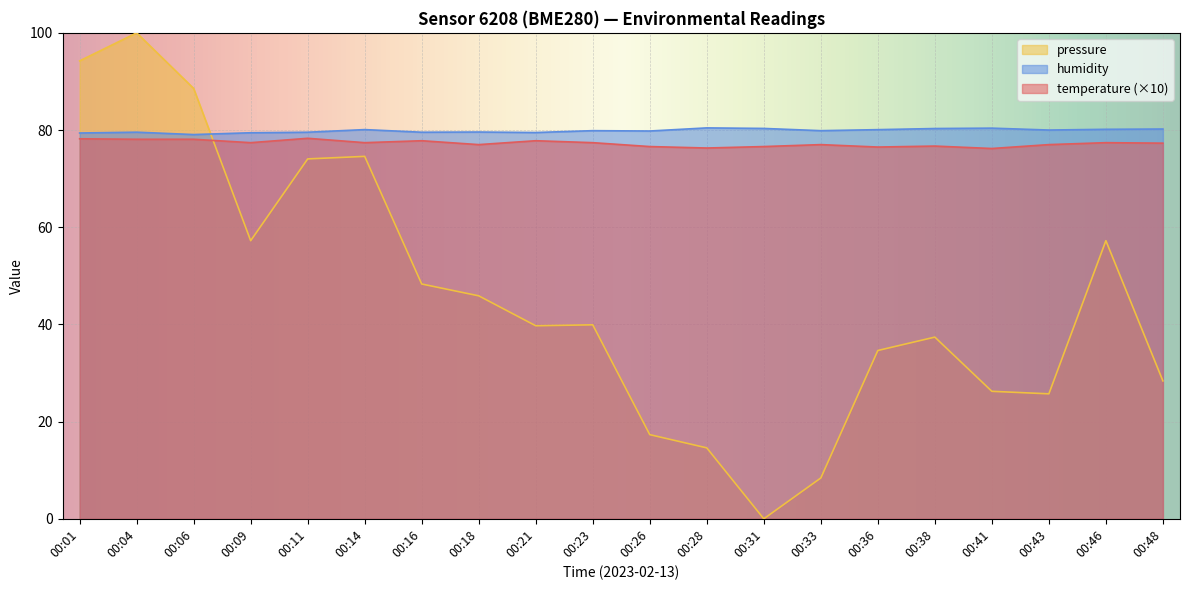

Reading left to right, list all the values displayed in this chart.

temperature: 78.2	78.1	78.1	77.4	78.3	77.4	77.8	77.0	77.8	77.4	76.6	76.3	76.6	77.0	76.5	76.7	76.2	77.0	77.4	77.3
humidity: 79.4	79.6	79.1	79.4	79.5	80.1	79.5	79.6	79.5	79.9	79.8	80.4	80.3	79.9	80.1	80.3	80.4	80.0	80.2	80.2
pressure_norm: 94.2	100.0	88.6	57.2	74.1	74.6	48.3	45.9	39.7	39.9	17.3	14.6	0.0	8.4	34.6	37.4	26.2	25.7	57.2	28.4